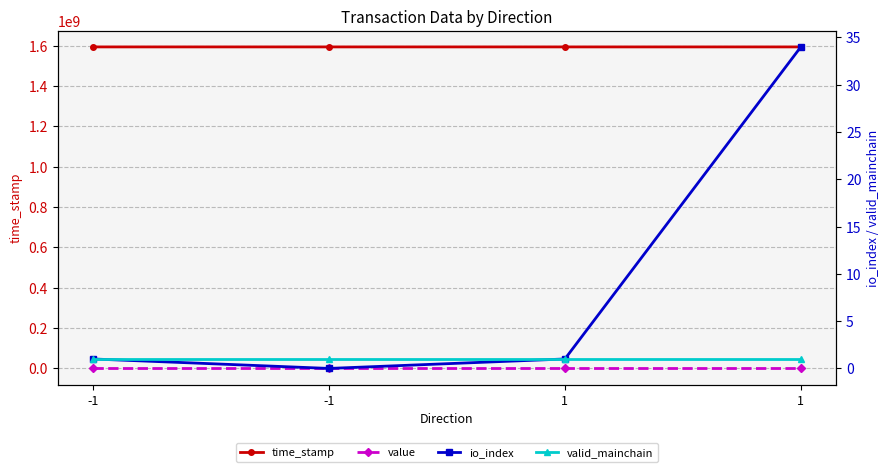

The value series shows 45.4 at -1. True or false?

False